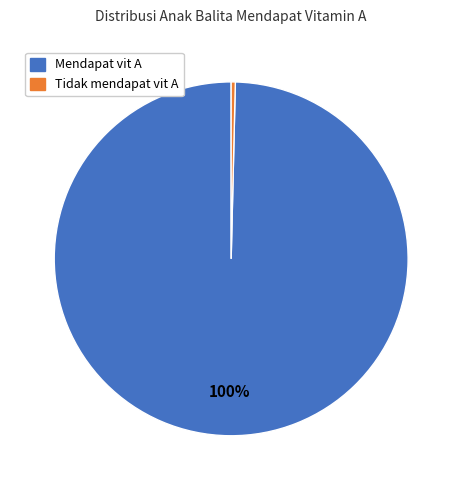

To the nearest percent, what is the average slice percentage?

50%